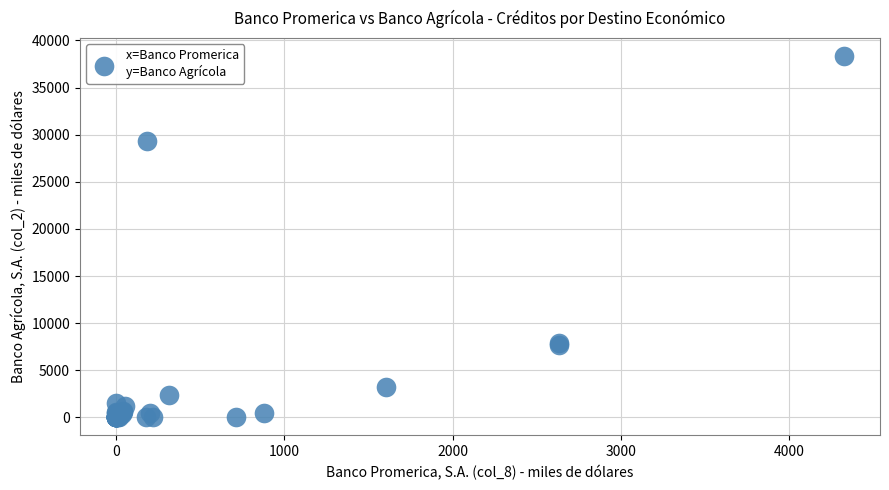

What Y value in the scatter plot is closest to 19163?

29334.0